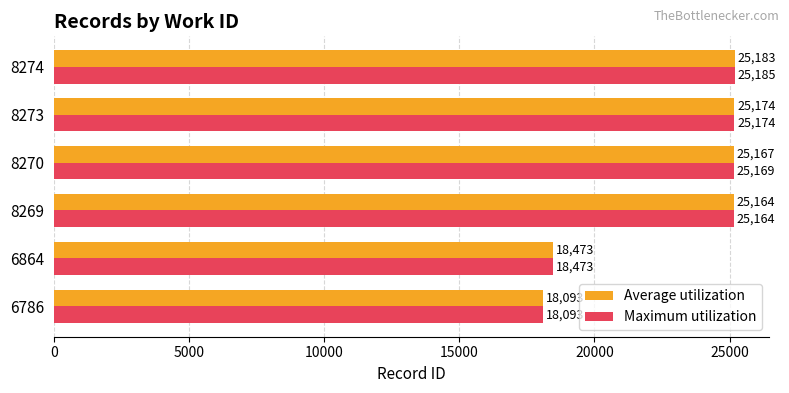

Is the value of Maximum utilization at 6786 greater than the value of Average utilization at 6864?

No